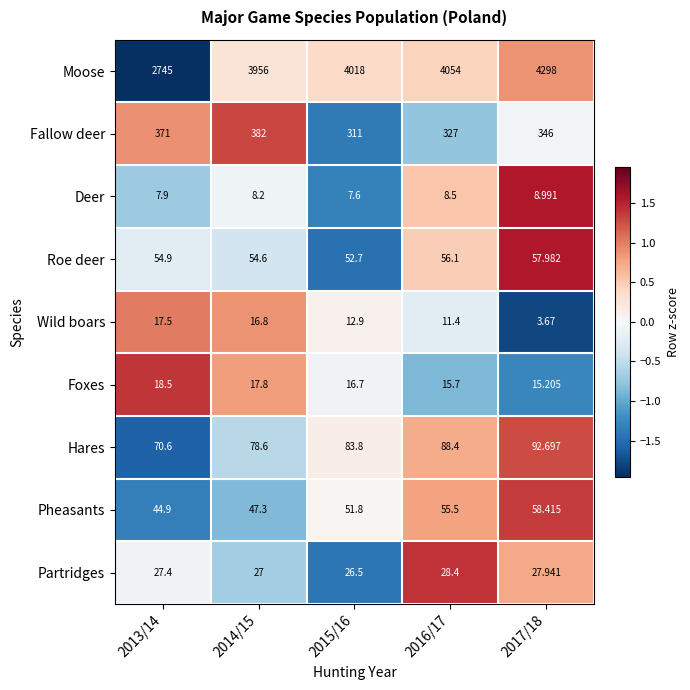

Count the number of data series in this chart.

9